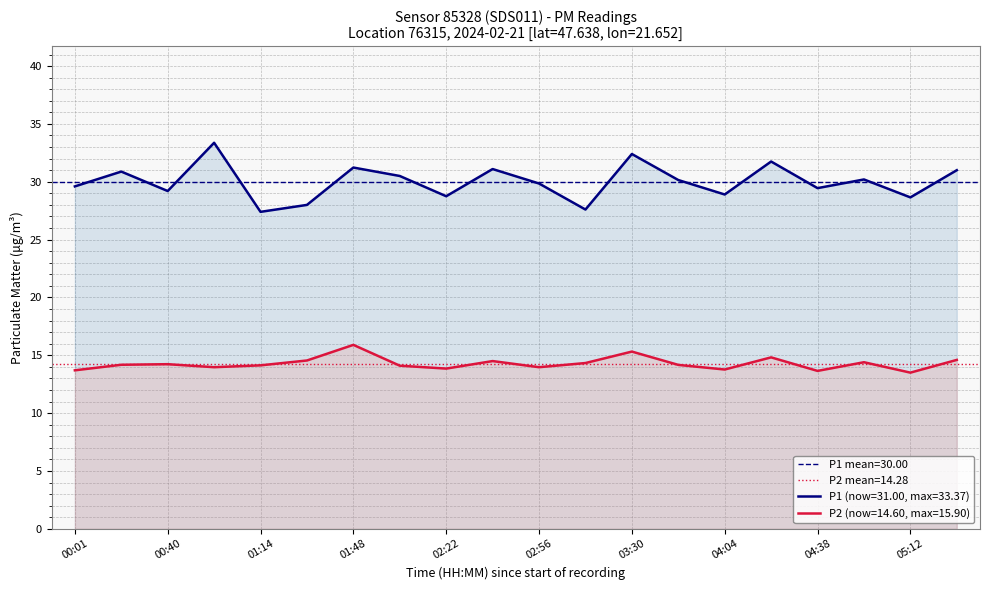

Where is the first local minimum for P2?

00:57